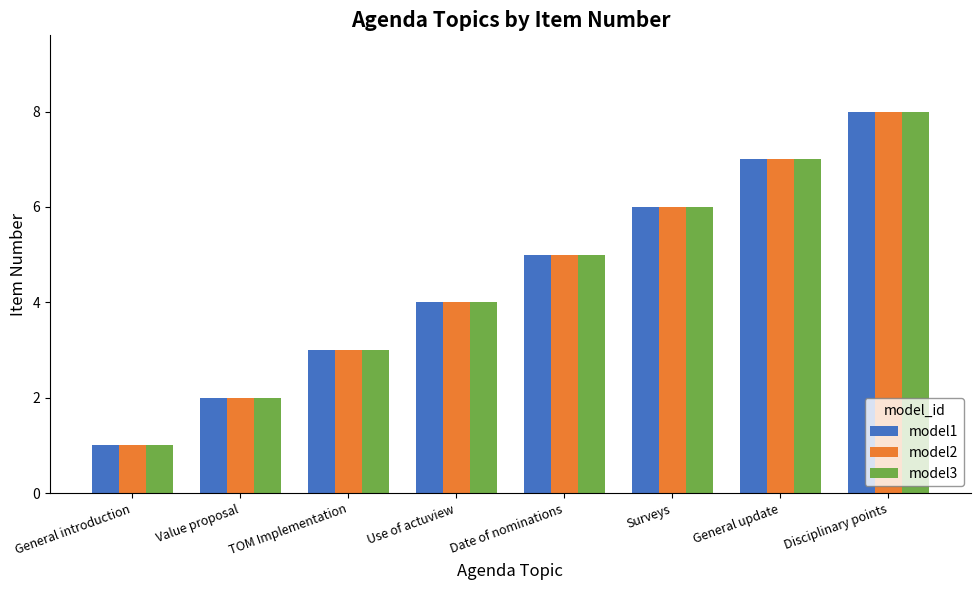

Rank the categories by model3 value from highest to lowest.

Disciplinary points, General update, Surveys, Date of nominations, Use of actuview, TOM Implementation, Value proposal, General introduction